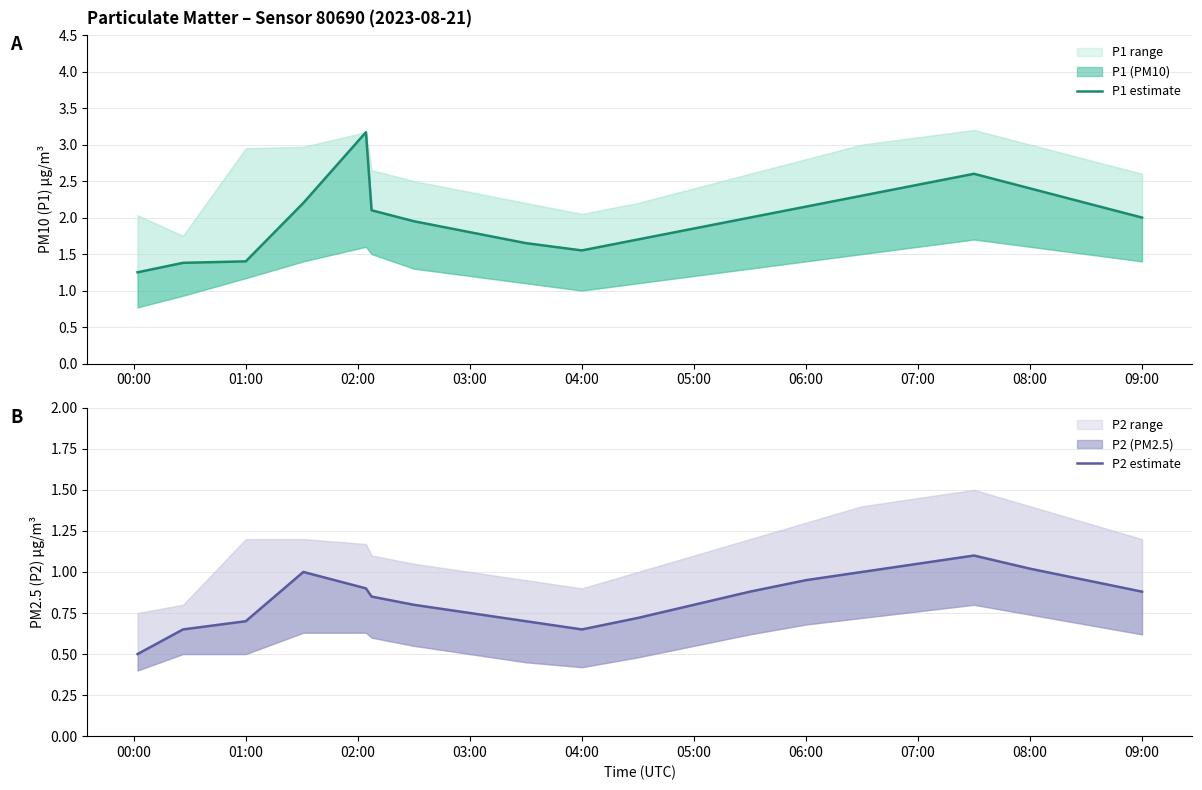

True or false: P1 estimate has more than 1 points higher than both neighbors.

True